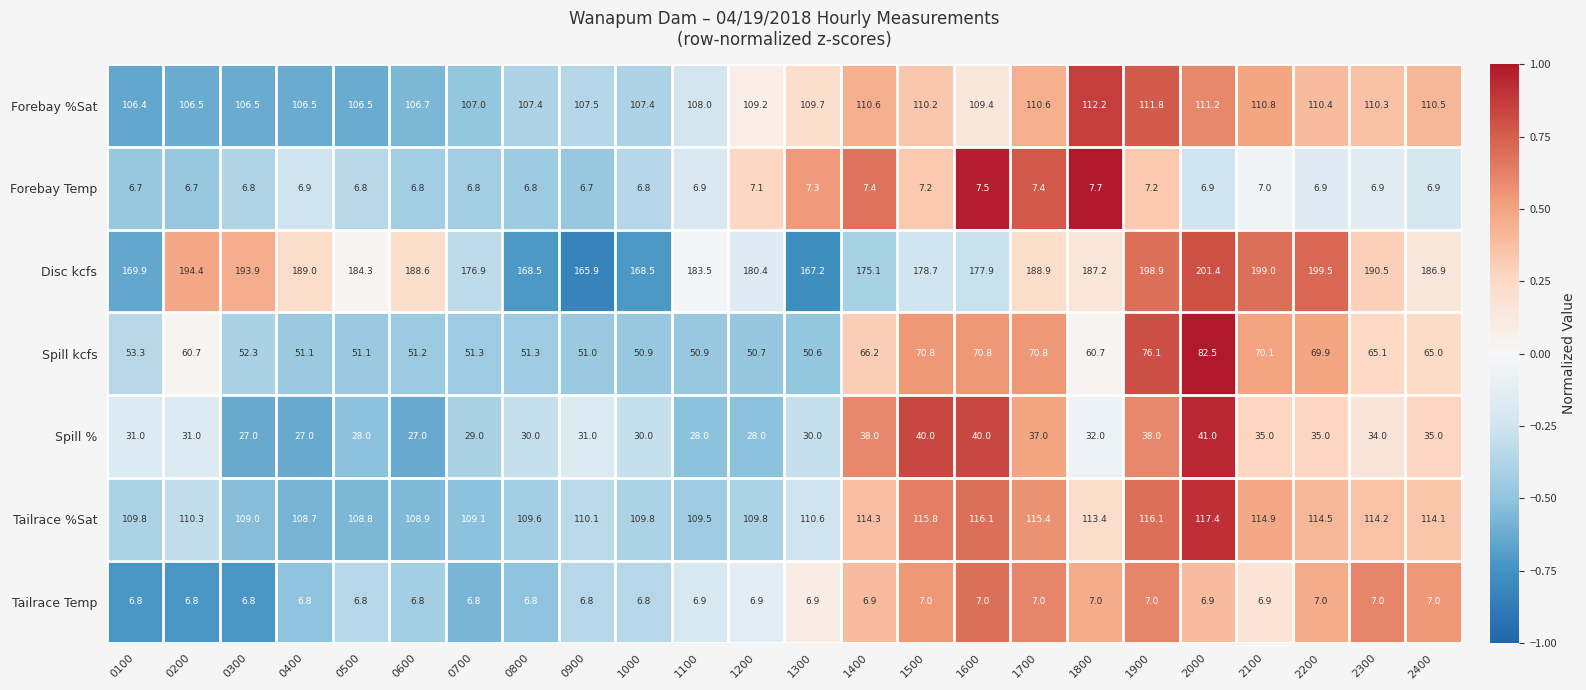

Read the Tailrace Temp value at 1700.

7.0